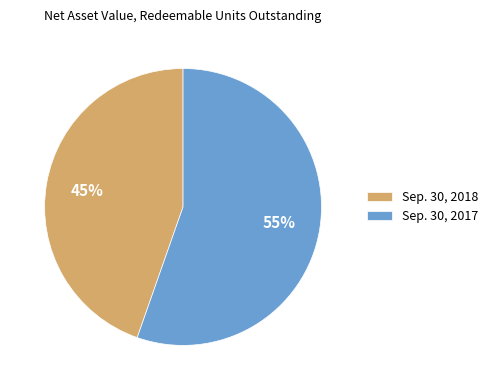

To the nearest percent, what portion does Sep. 30, 2018 represent?

45%